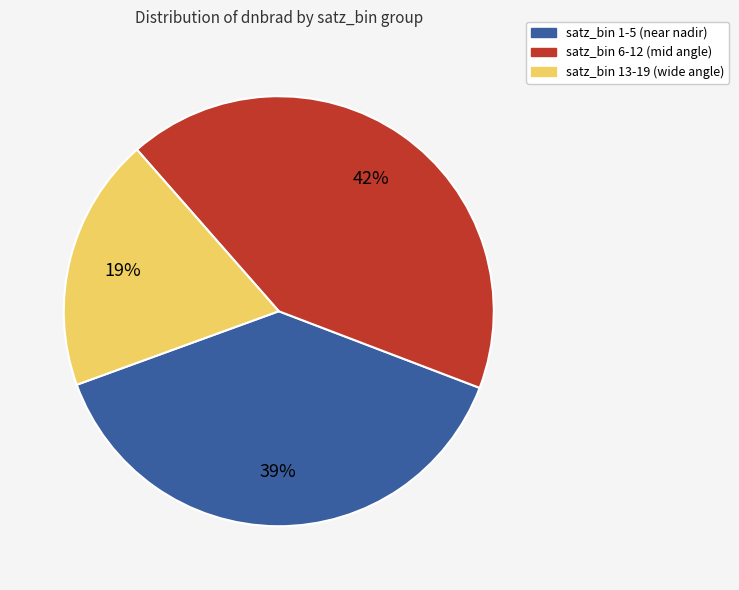

To the nearest percent, what is the difference between the largest and smallest slice percentages?

23%